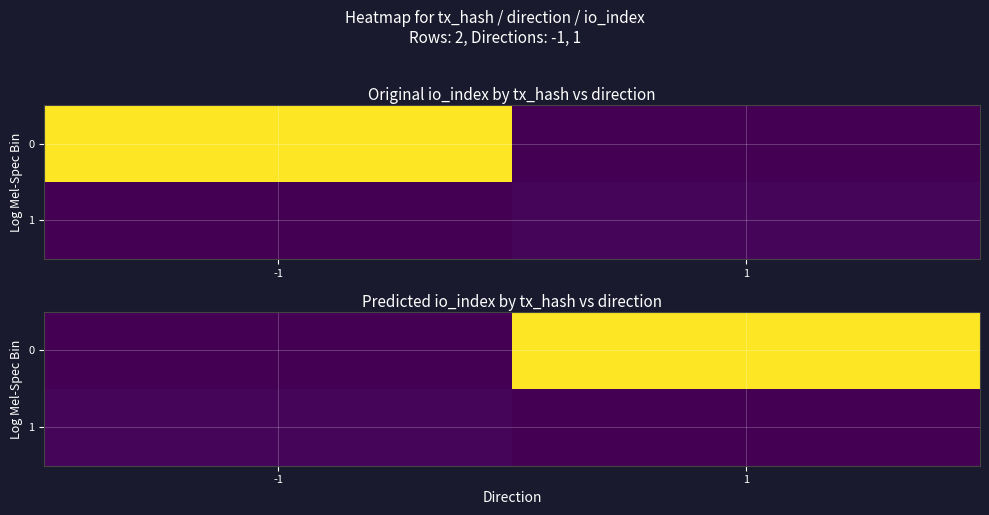

What is the total value across all series at 1?

121